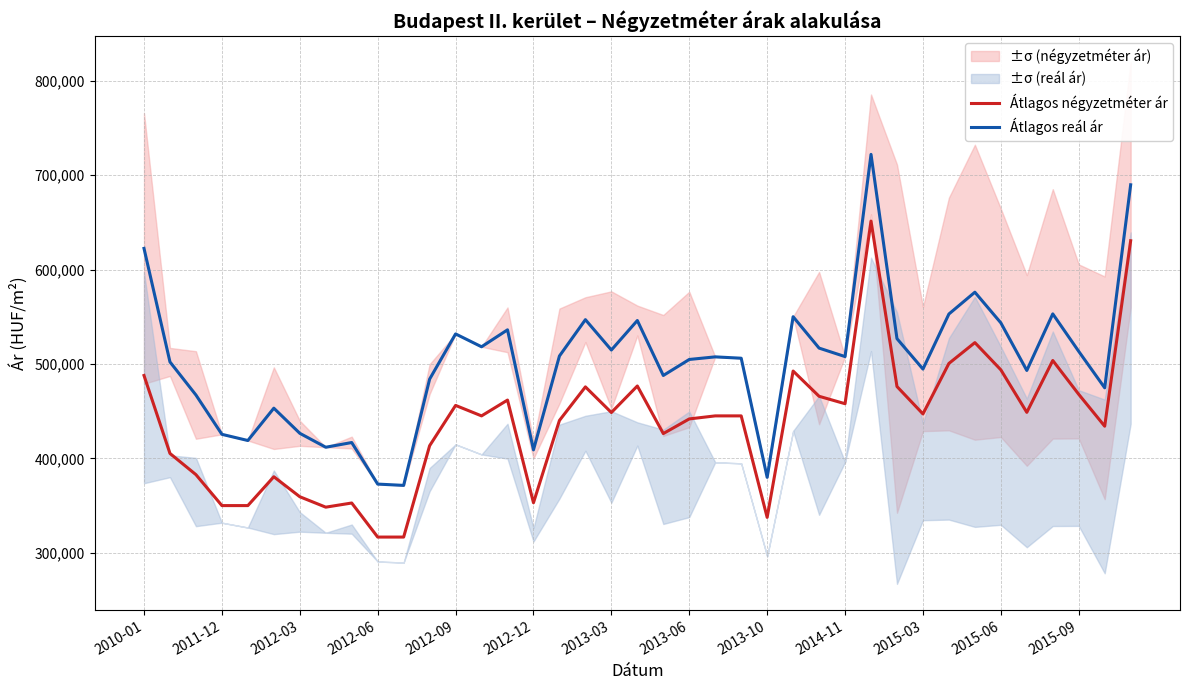

The value of Átlagos négyzetméter ár at 2015-03 is 102918. True or false?

False